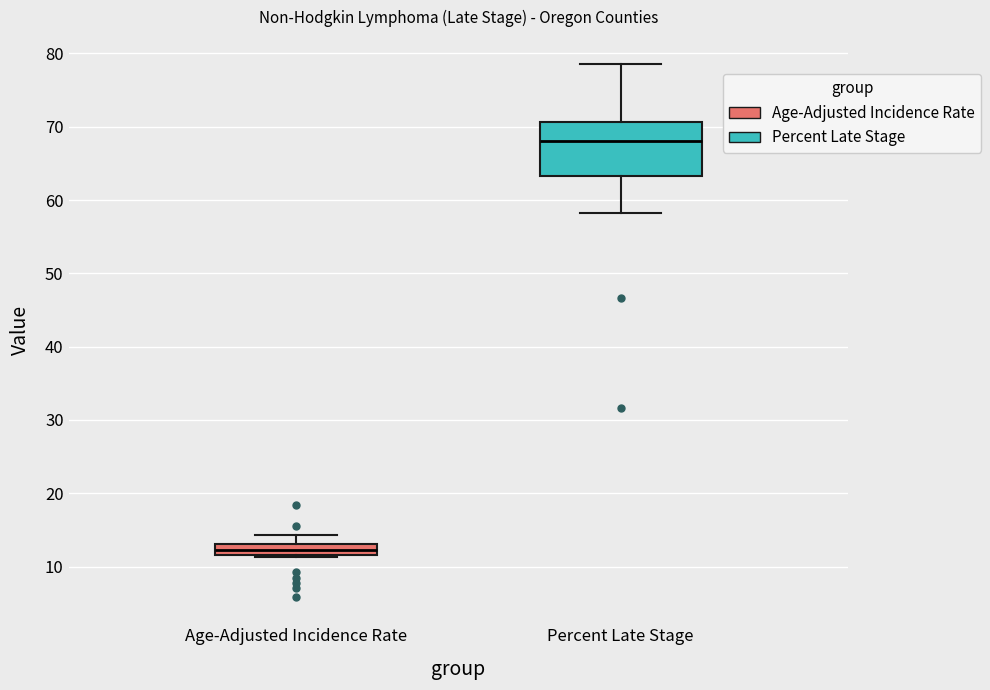

Reading left to right, read every box against the y-axis: the position of its median line, the range the box covers, and the ends of its whiskers. The values are not printed on the chart, so give them approximately, as read against the axis.

Age-Adjusted Incidence Rate: median 12 (inside the box), box 12 to 13, whiskers 11 to 14
Percent Late Stage: median 68, box 63 to 71, whiskers 58 to 79